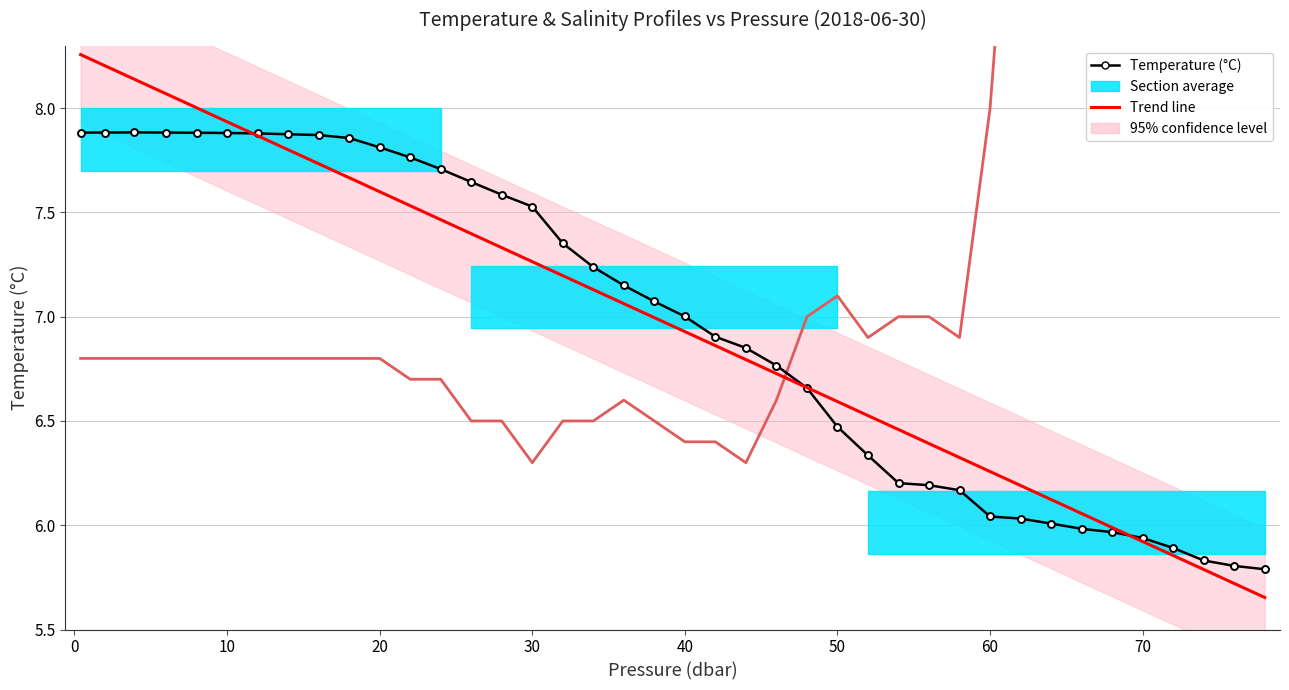

List the series in order of their peak value, lowest first.

Temperature (°C), Trend line (Temperature)